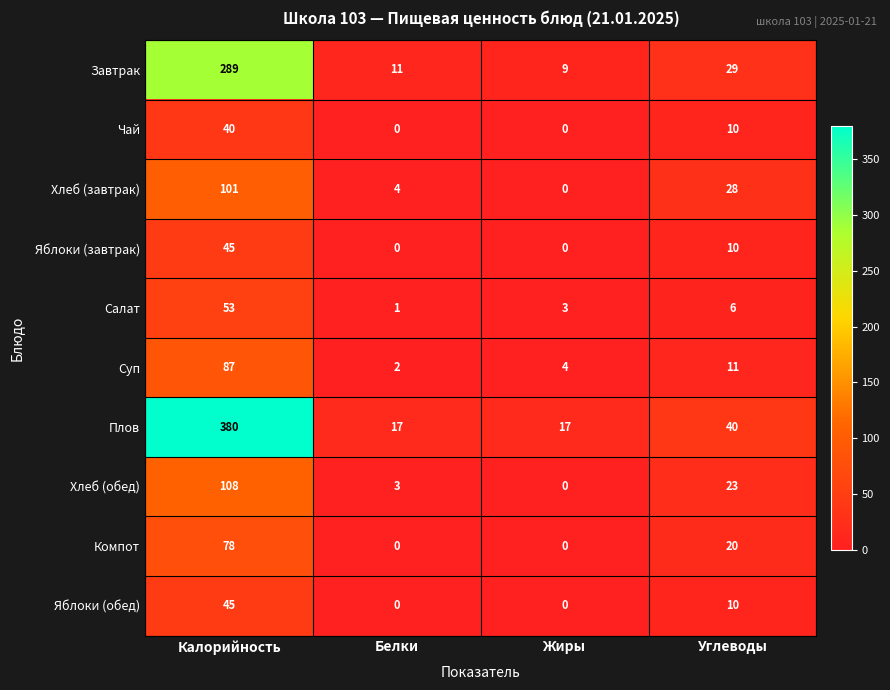

How many categories are shown in the chart?

4